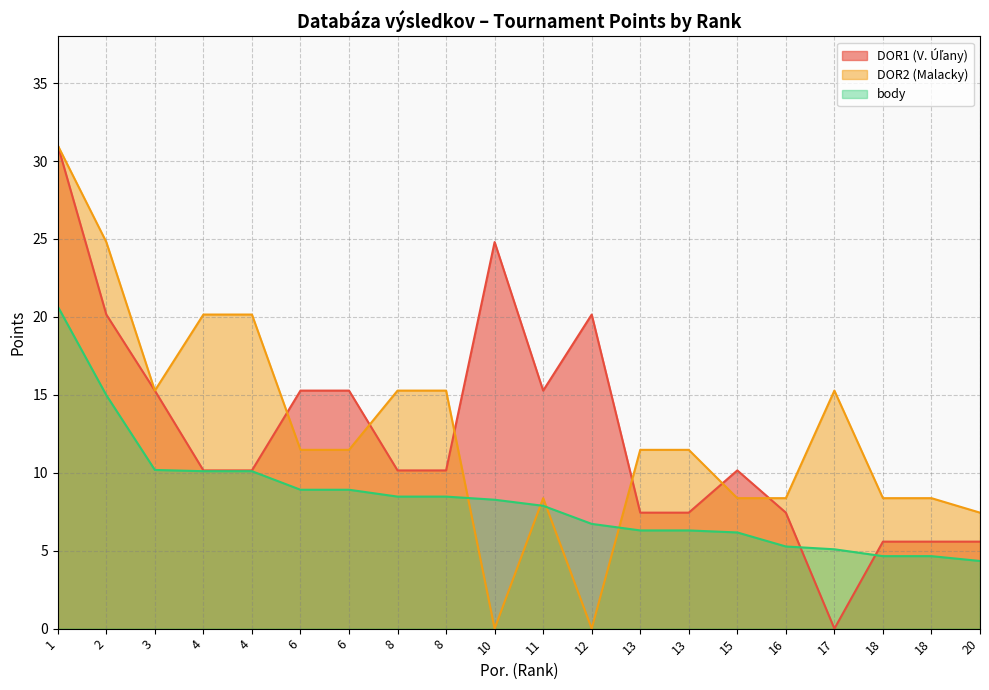

How many lines are shown in the chart?

3